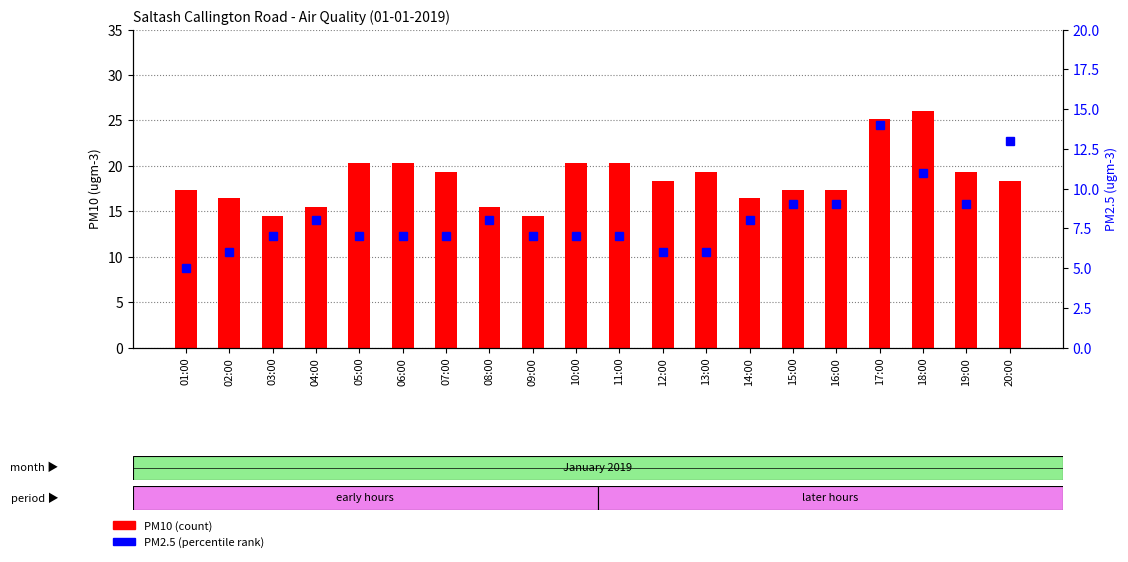

At which category is the sum across all series the highest?

17:00